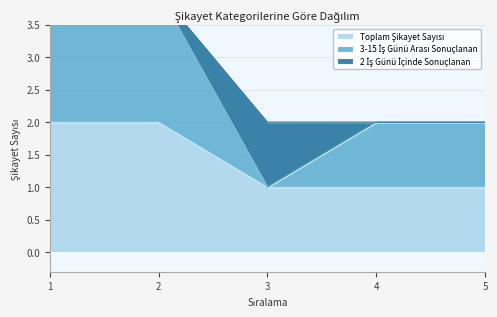

What is the sum of all 3-15 İş Günü Arası Sonuçlanan values?

6